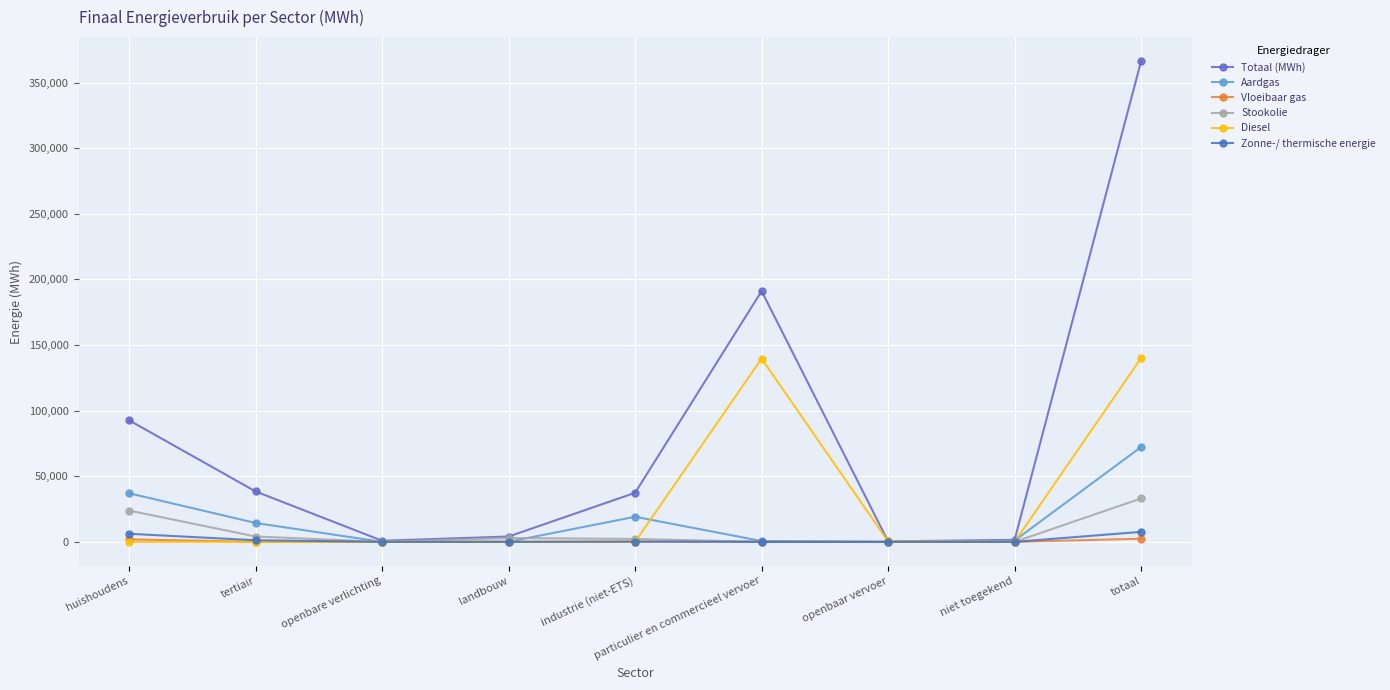

The Totaal (MWh) series shows 1359.3 at openbare verlichting. True or false?

False